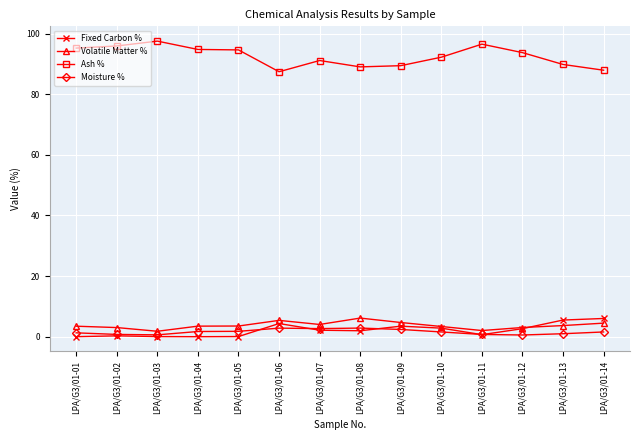

At how many categories does at least one series exceed 76?

14